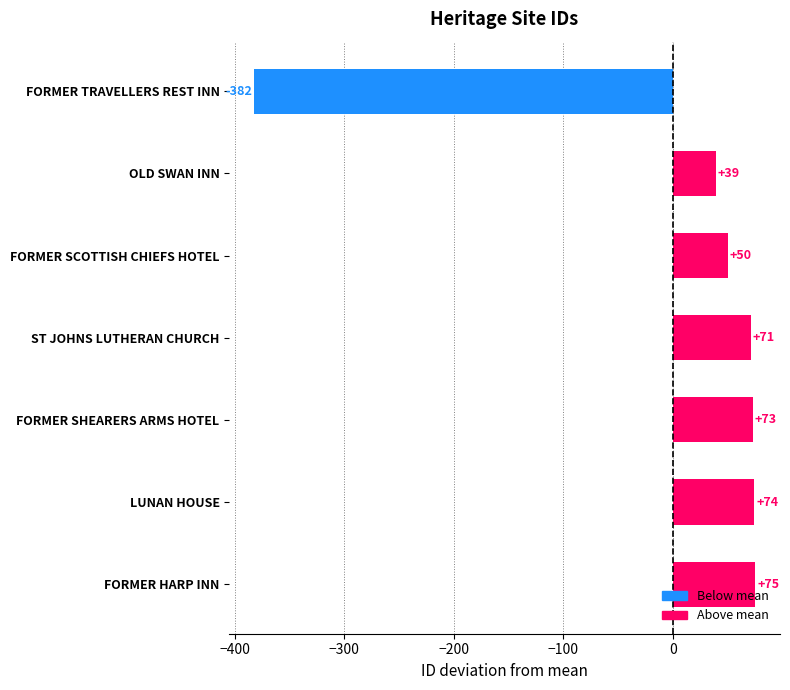

What is the change in value from FORMER TRAVELLERS REST INN to OLD SWAN INN?

+421